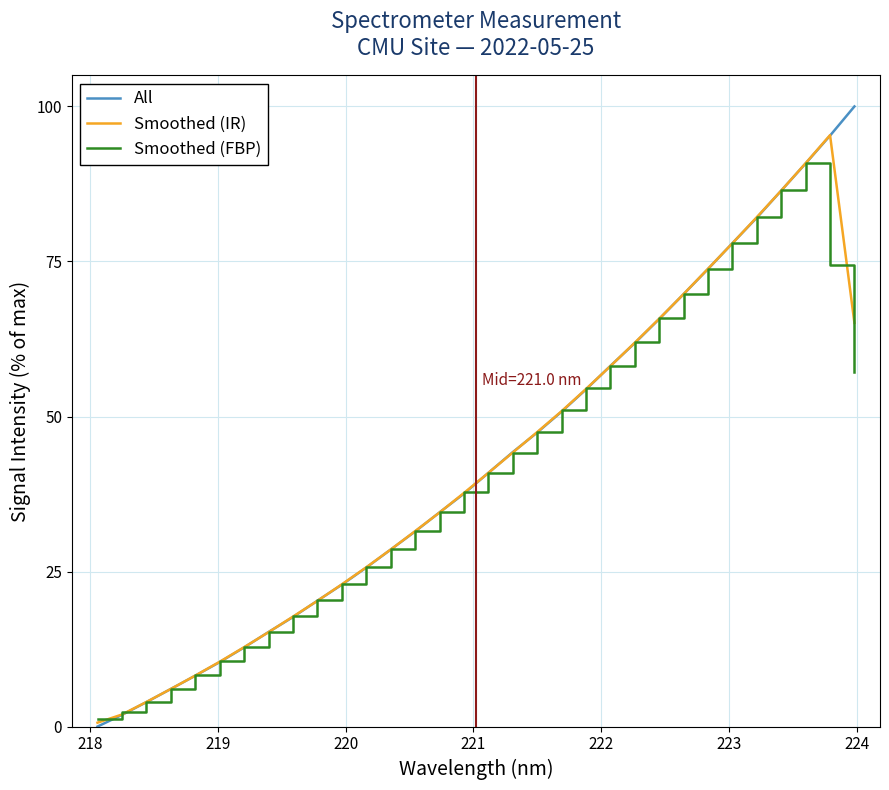

Rank the series by their maximum value, from lowest to highest.

Smoothed (FBP), Smoothed (IR), All